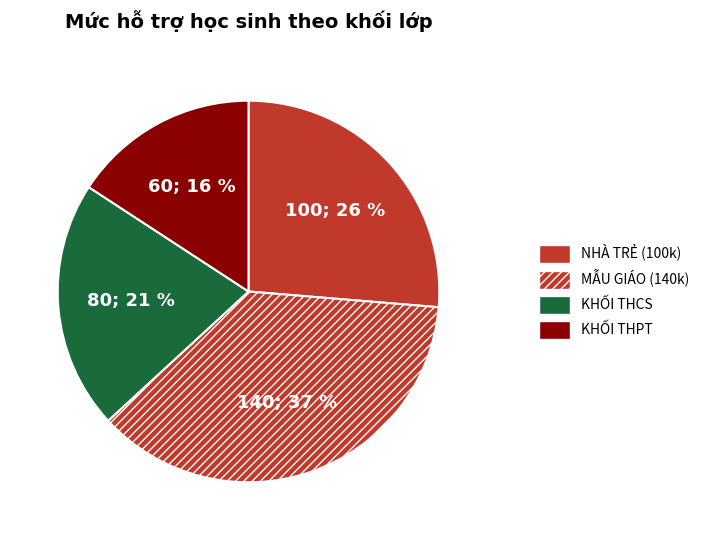

How many segments does this pie chart have?

4